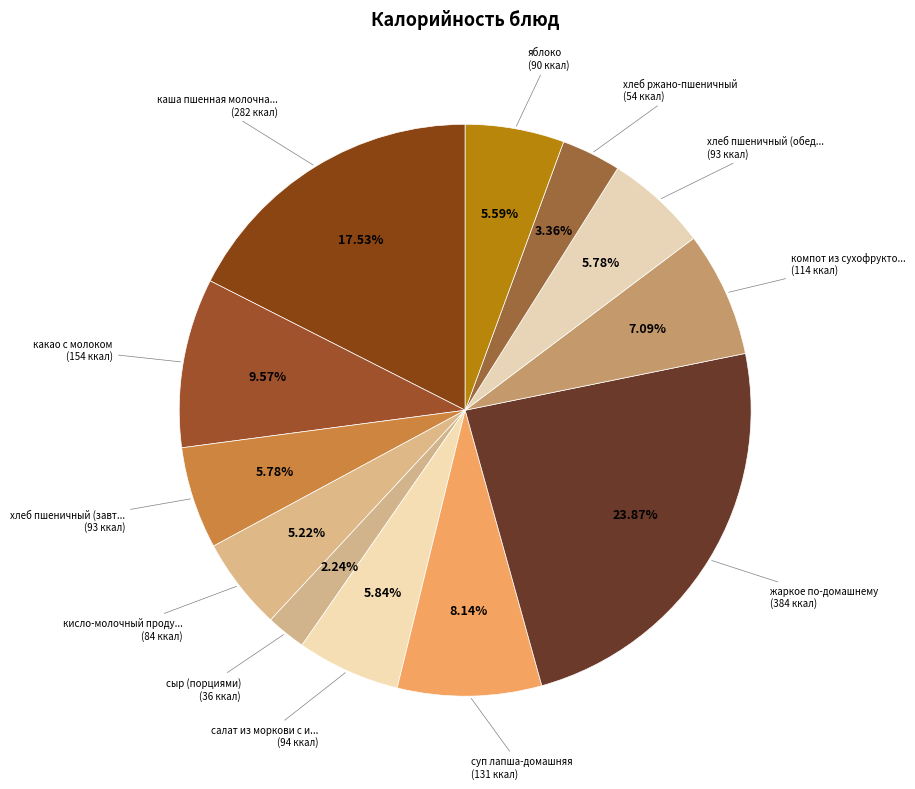

Count the number of slices in the pie.

12